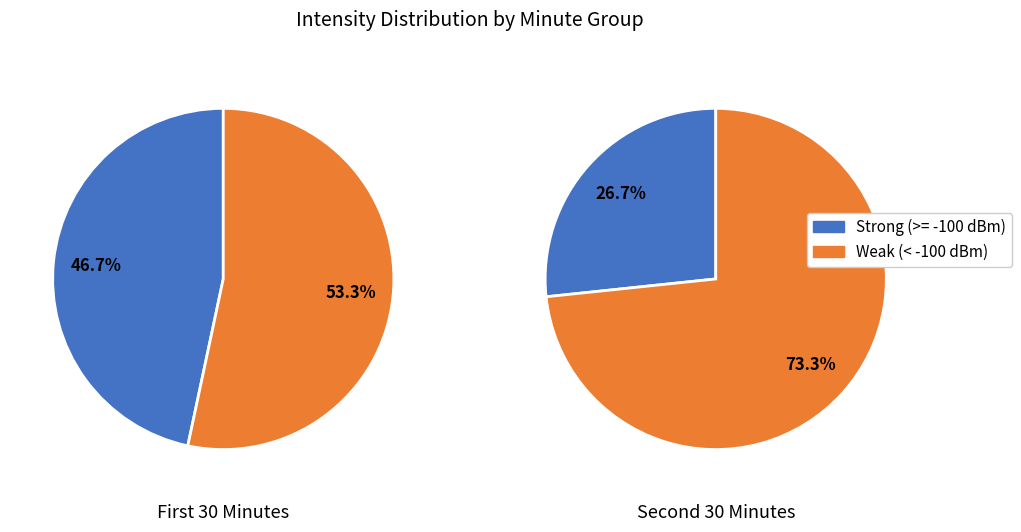

Rank the series by their maximum value, from lowest to highest.

Strong (>= -100 dBm), Weak (< -100 dBm)